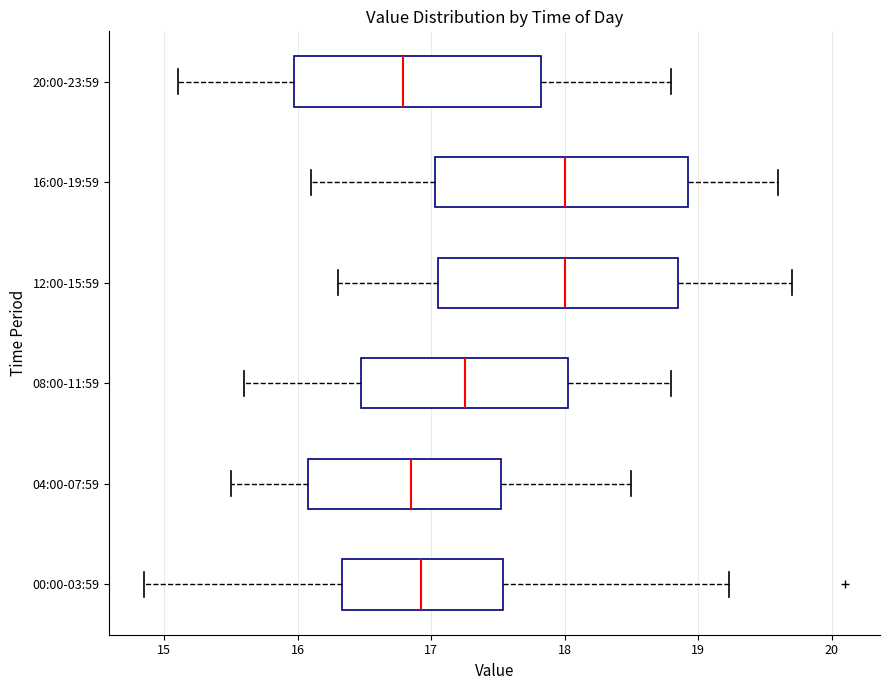

Where is the left edge of the box for 16:00-19:59 on the x-axis? The values are not printed on the chart, so give them approximately, as read against the axis.

17.0